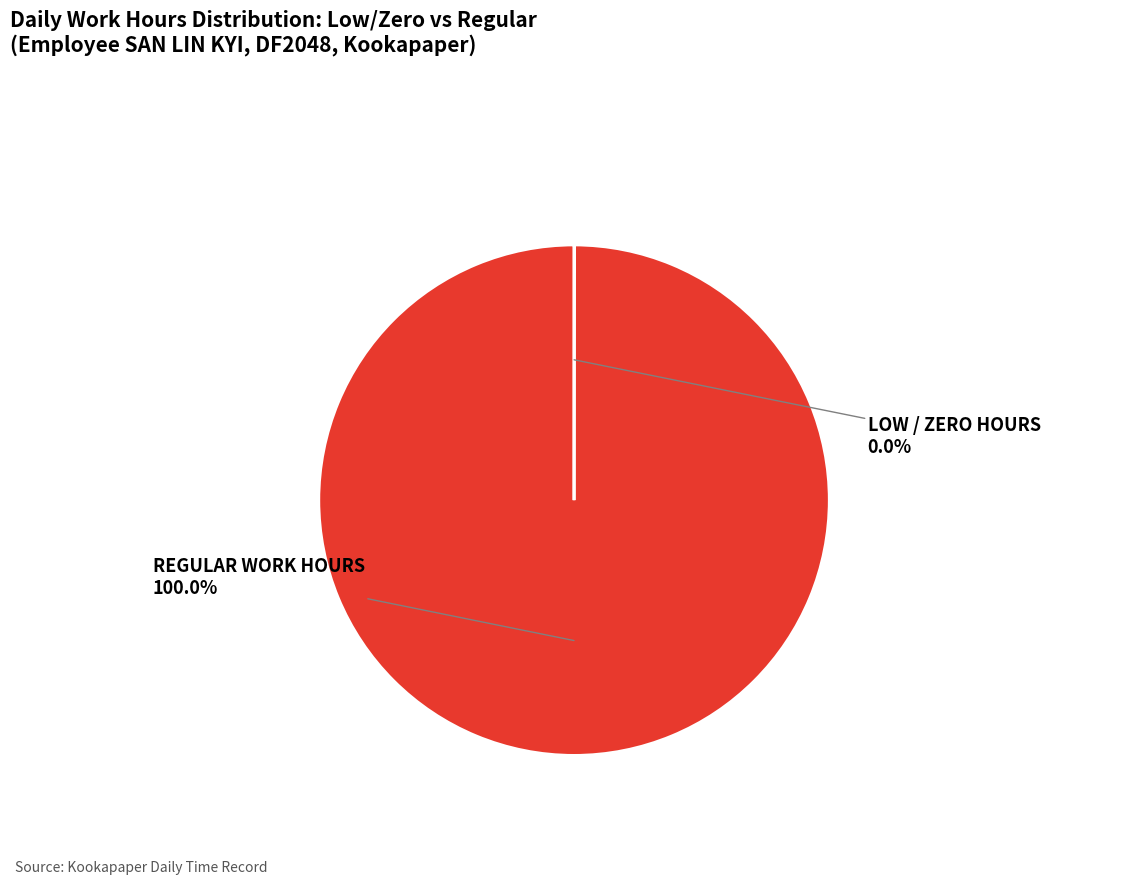

Is there a majority slice in this chart?

Yes